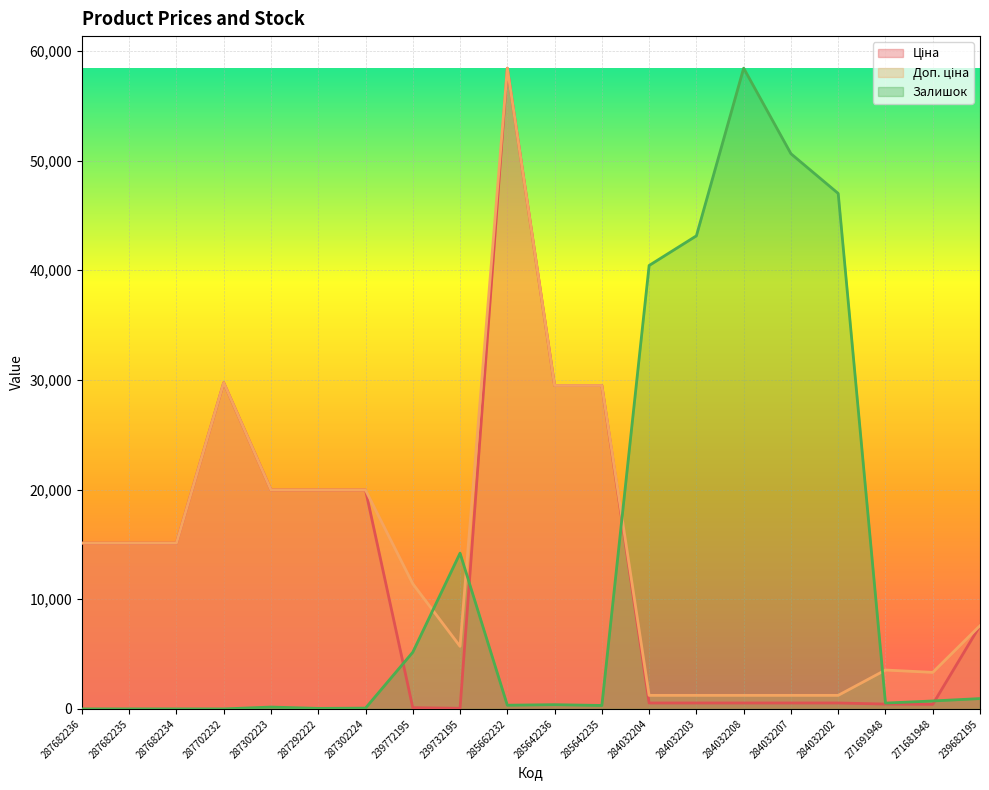

What is the label of the 13th point from the left?

284032204